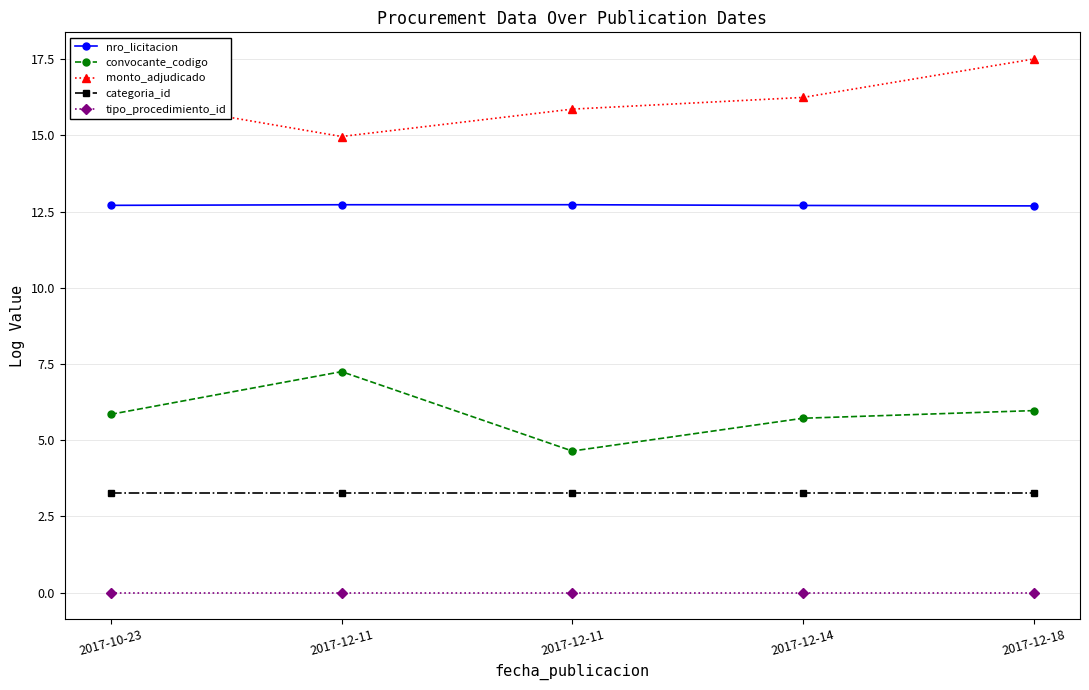

Is this an area chart (filled region under the line)?

No